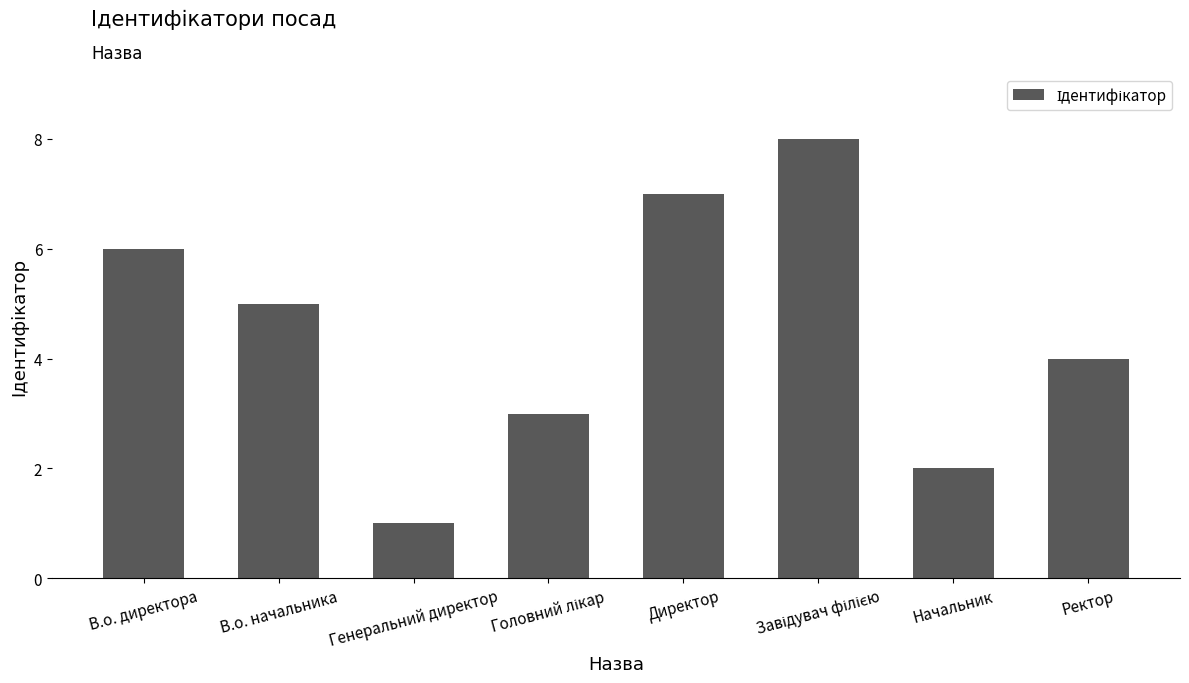

Reading left to right, list all the values displayed in this chart.

6	5	1	3	7	8	2	4